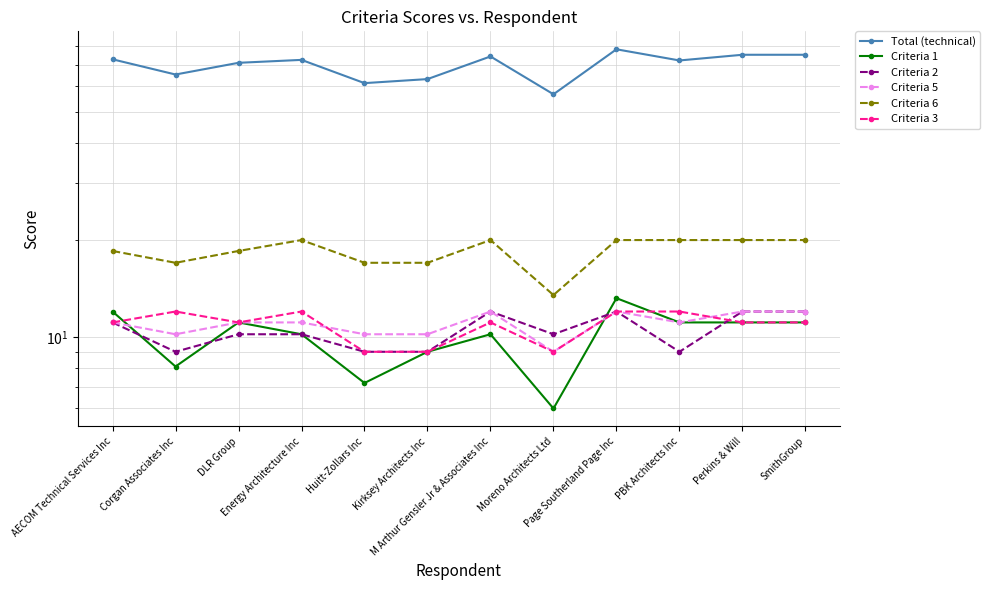

At which category is the sum across all series the highest?

Page Southerland Page Inc